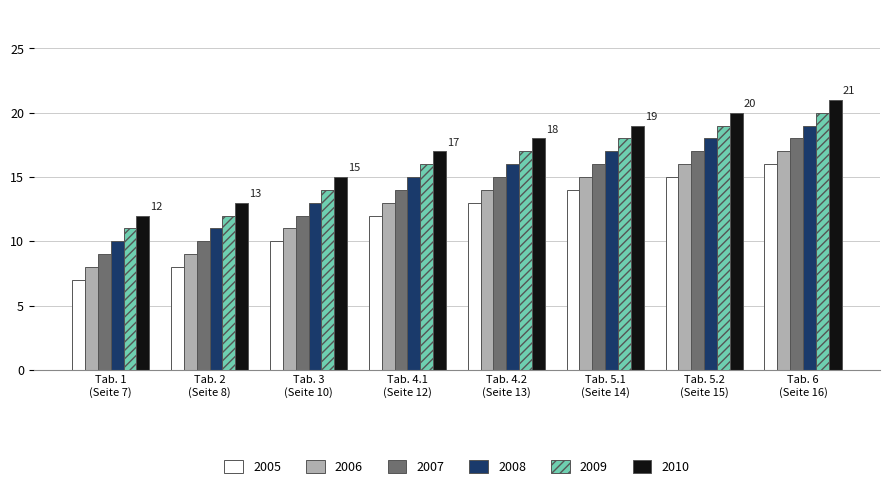

What is the difference between the second highest and second lowest values in the 2008 series?

7